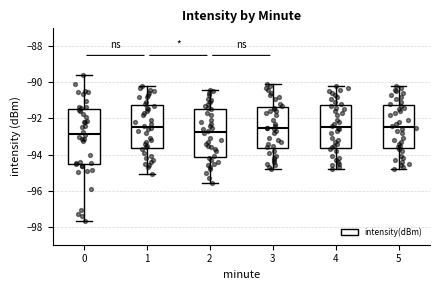

Reading left to right, transcribe this box plot: for each box, give where its median line is, the range the box spans, and where its two whiskers end, as read against the y-axis. The values are not printed on the chart, so give them approximately, as read against the axis.

0: median -92.8, box -94.6 to -91.4, whiskers -97.6 to -89.6
1: median -92.4, box -93.6 to -91.2, whiskers -95.0 to -90.2
2: median -92.8, box -94.2 to -91.4, whiskers -95.6 to -90.4
3: median -92.4, box -93.6 to -91.4, whiskers -94.8 to -90.0
4: median -92.4, box -93.6 to -91.2, whiskers -94.8 to -90.2
5: median -92.4, box -93.6 to -91.2, whiskers -94.8 to -90.2